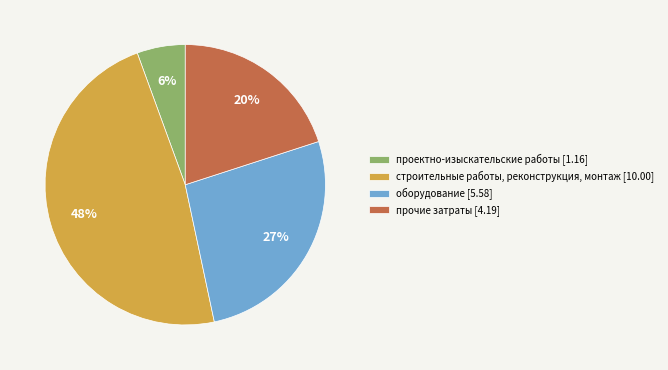

Is there a majority slice in this chart?

No